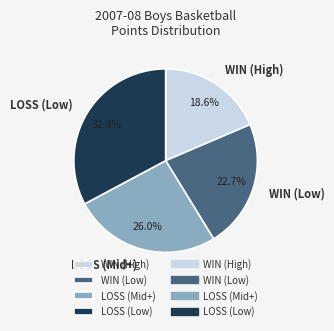

What portion of the pie excludes WIN (Low)?

77.3%